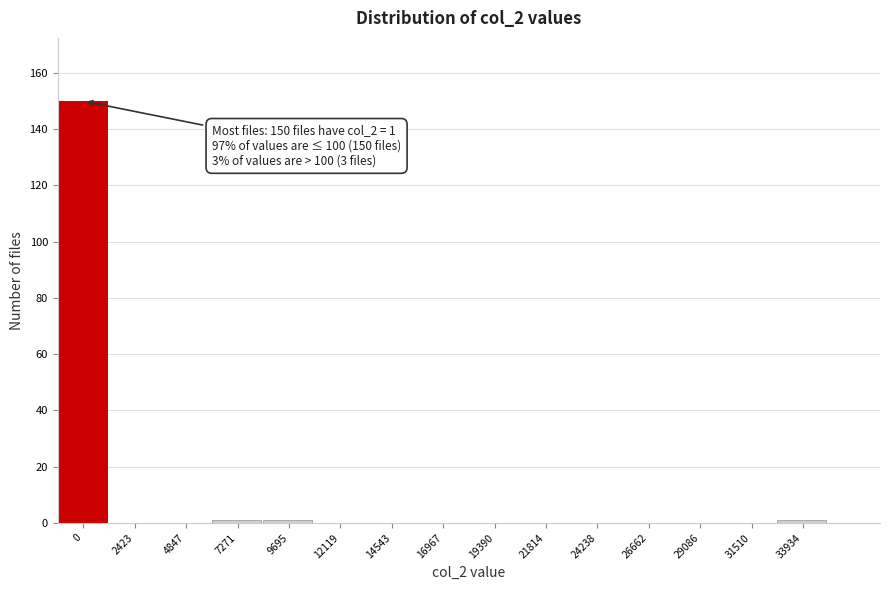

Reading left to right, extract all data points from this chart.

0=150	2423=0	4847=0	7271=1	9695=1	12119=0	14543=0	16967=0	19390=0	21814=0	24238=0	26662=0	29086=0	31510=0	33934=1